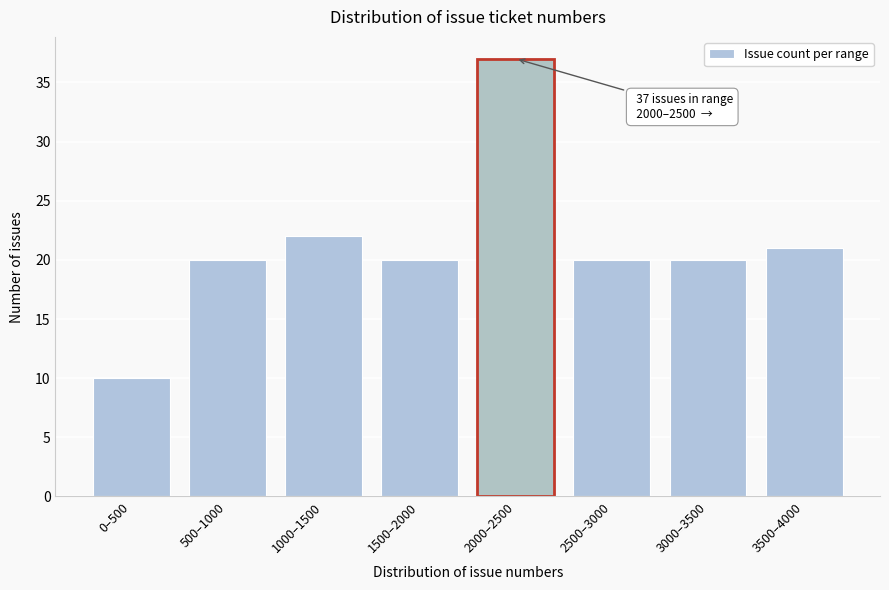

Reading right to left, transcribe all the data shown in this chart.

21	20	20	37	20	22	20	10